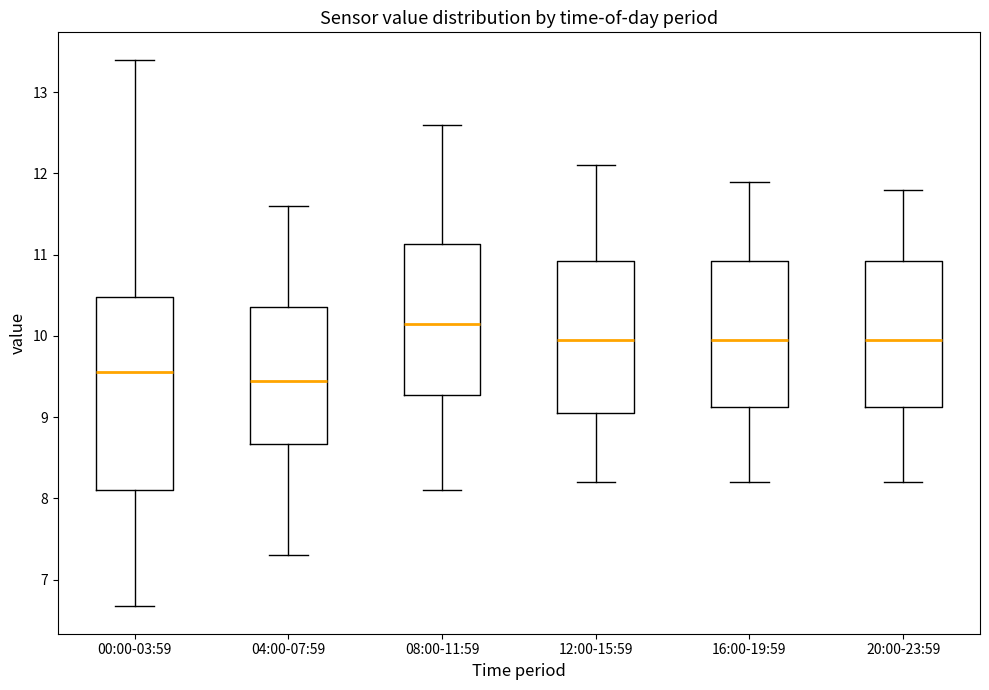

Which box's median line is the highest?

08:00-11:59